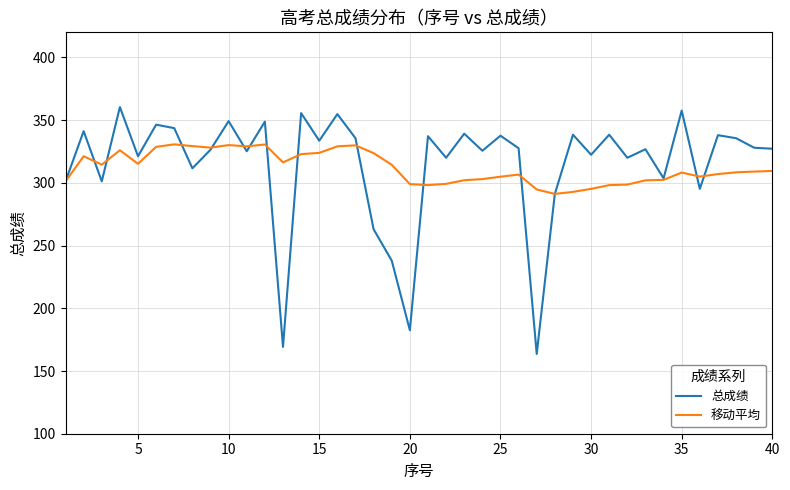

True or false: 移动平均 and 总成绩 cross at least once.

True